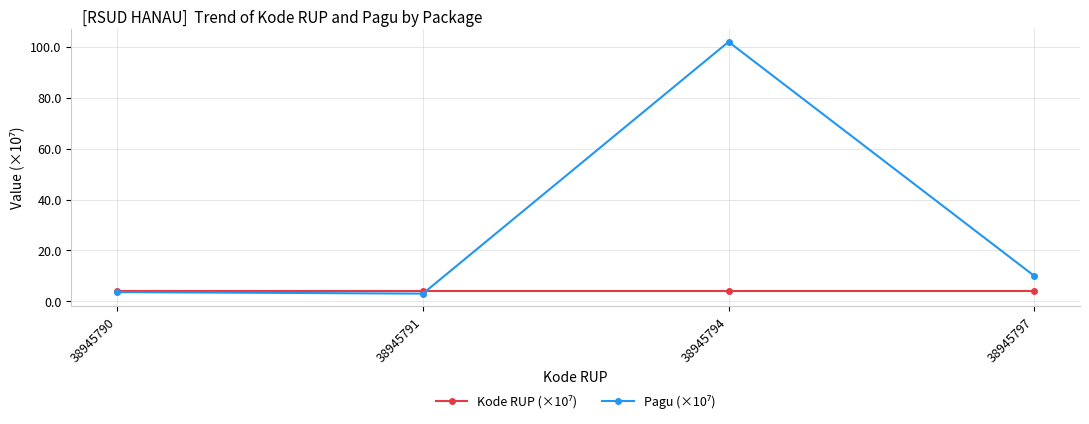

What is the spread (max minus min) of values at 38945790?

0.3